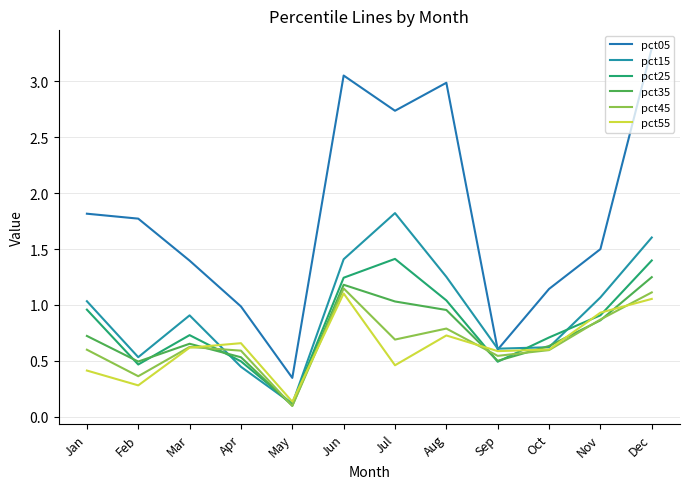

True or false: pct35 and pct05 intersect in this chart.

False